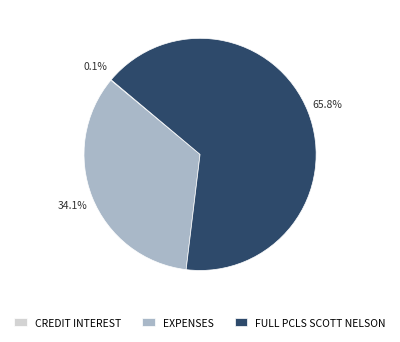

What is the largest slice in the pie chart?

FULL PCLS SCOTT NELSON